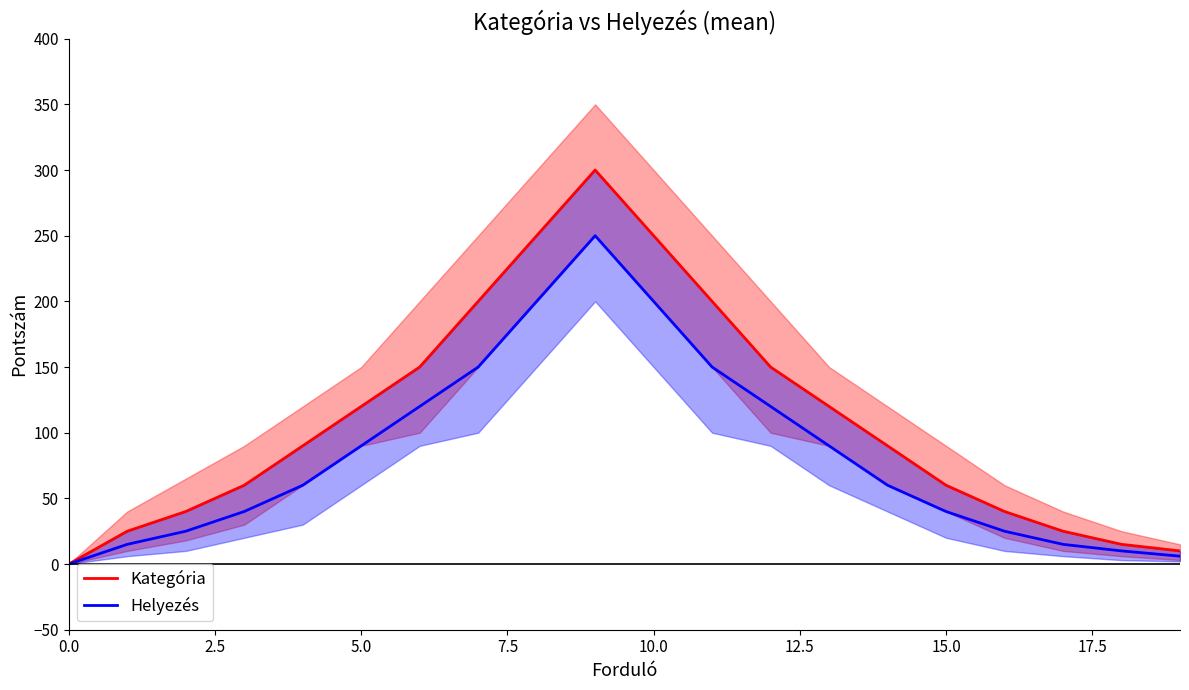

Rank the series by their maximum value, from highest to lowest.

Kategória, Helyezés